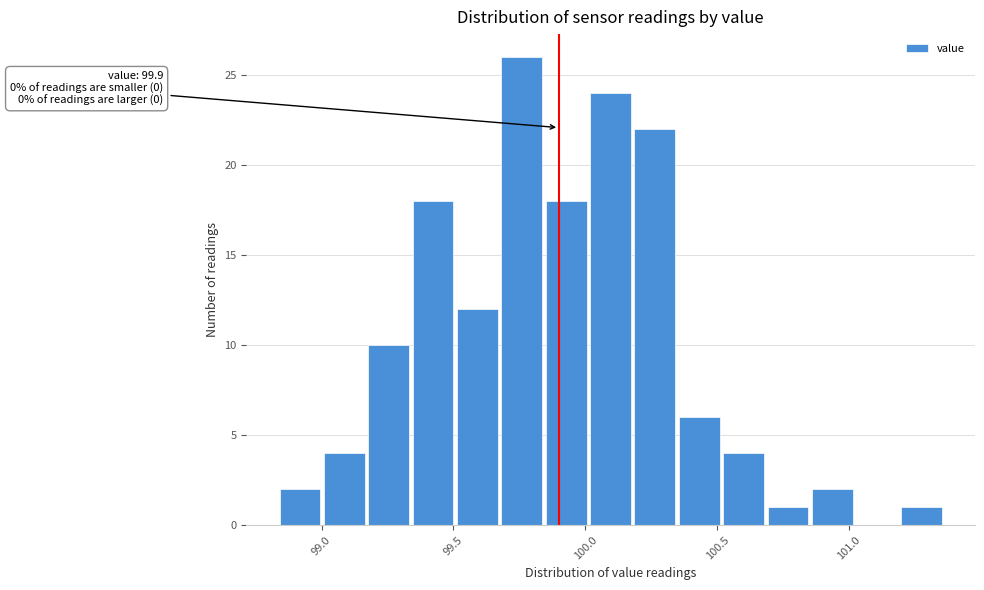

Around what value on the x-axis is the tallest bar? Give the approximate position of its centre, as read against the axis.

99.75